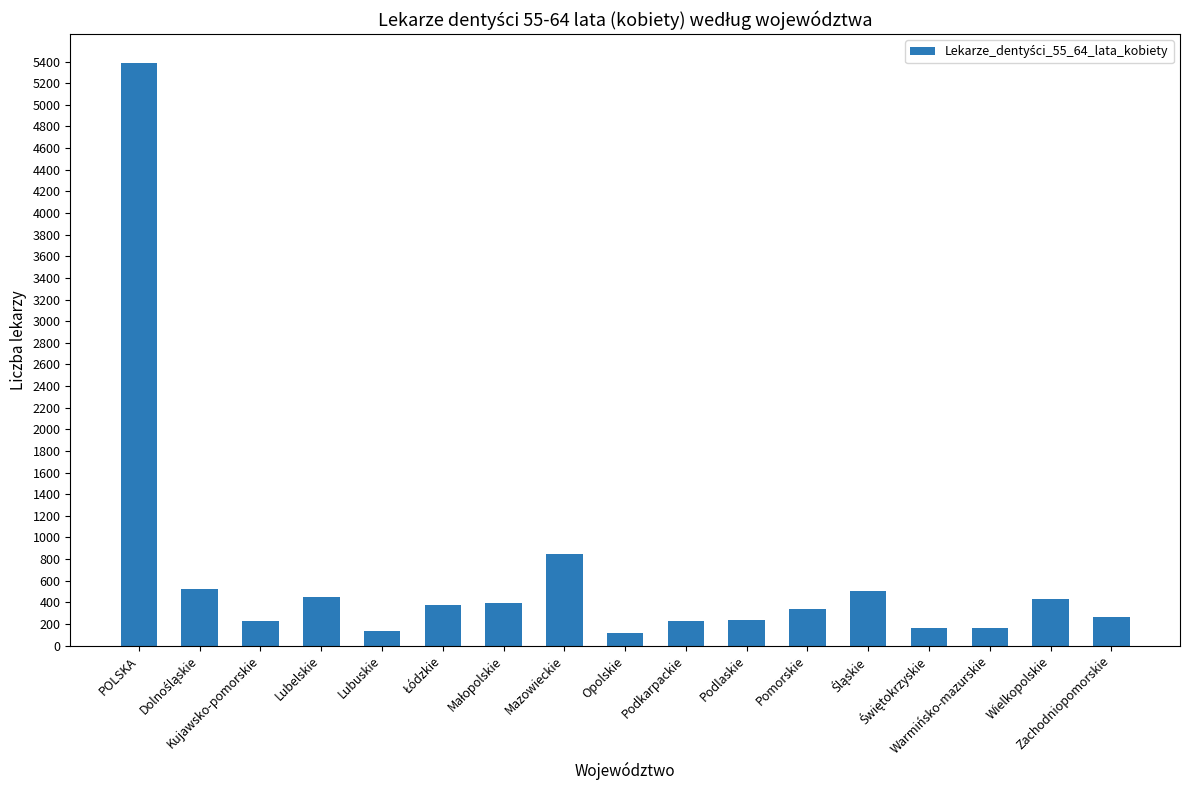

What is the difference between the second highest and minimum values?

726